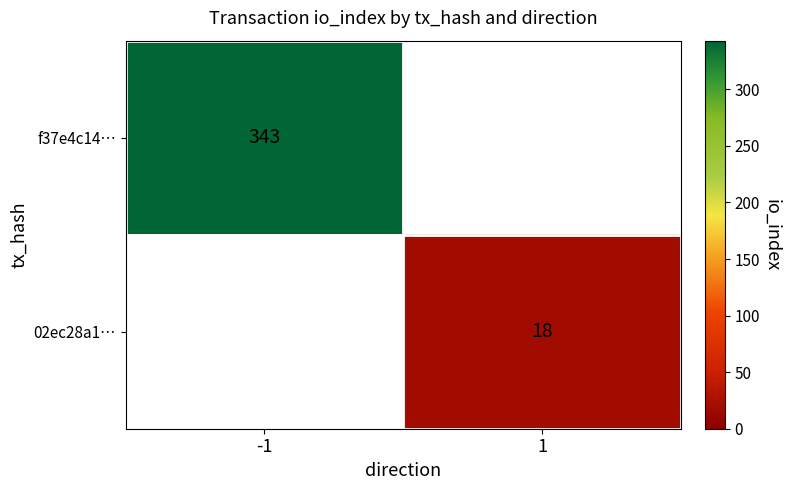

The value of f37e4c14… at -1 is 174. True or false?

False